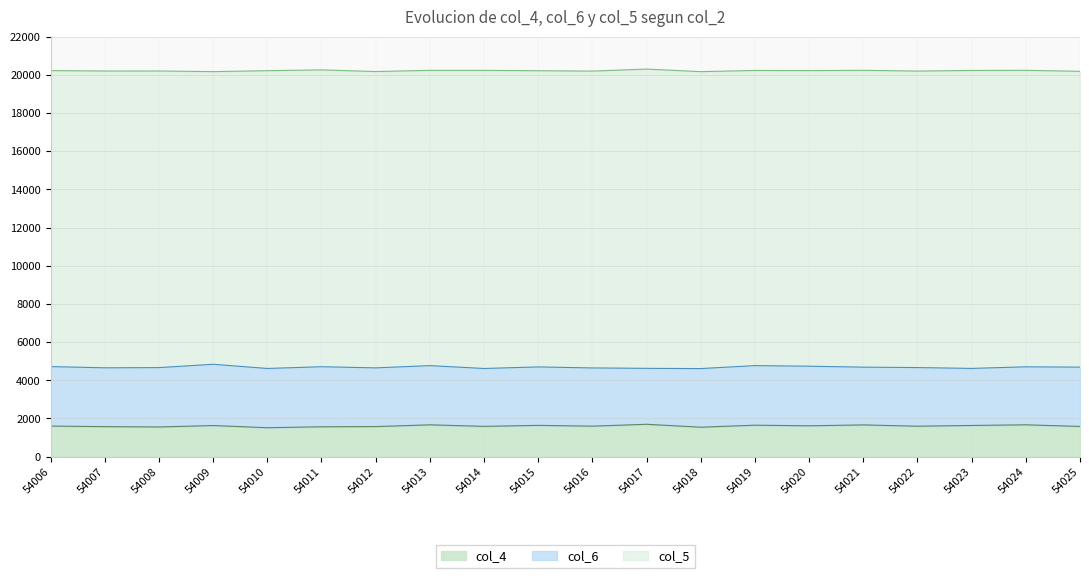

What are all the series names shown in the legend?

col_4, col_6, col_5